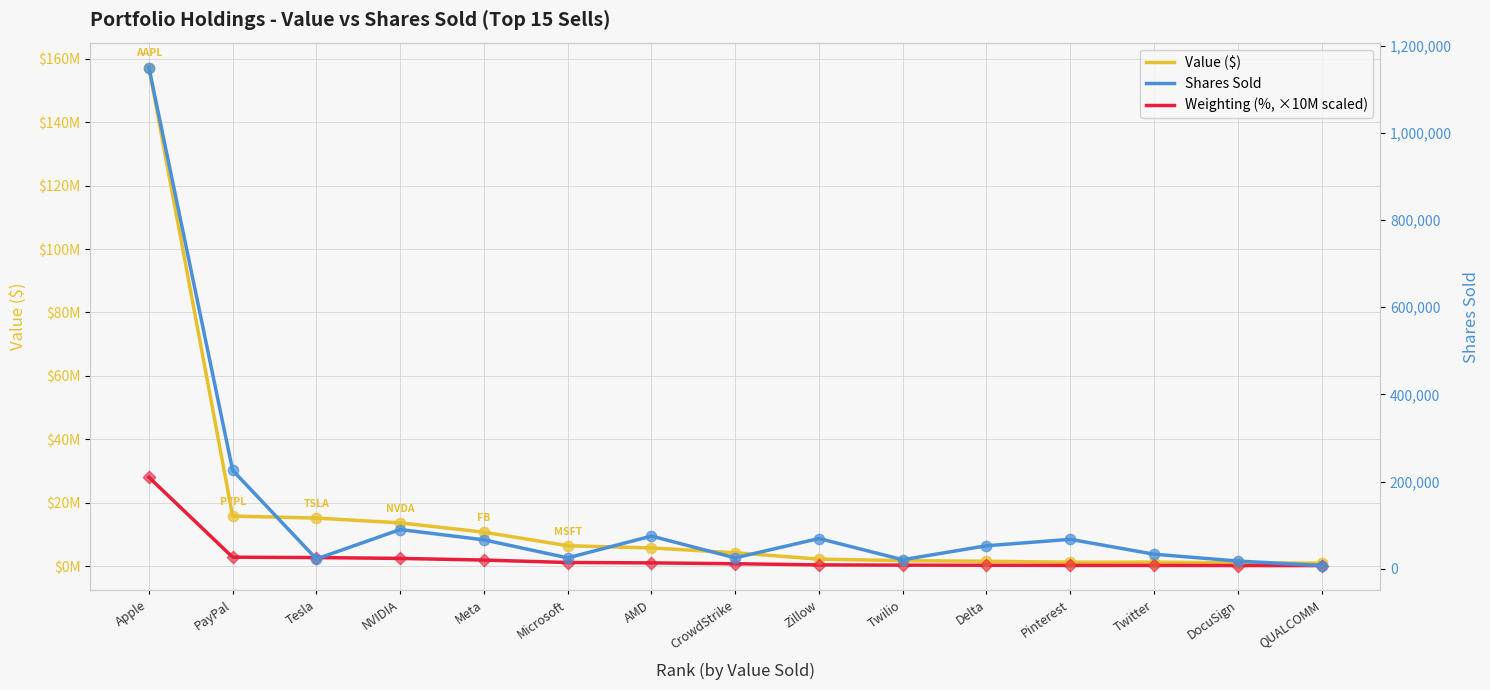

Is the value of Value ($) at Meta greater than the value of Weighting (%, ×10M scaled) at Meta?

Yes